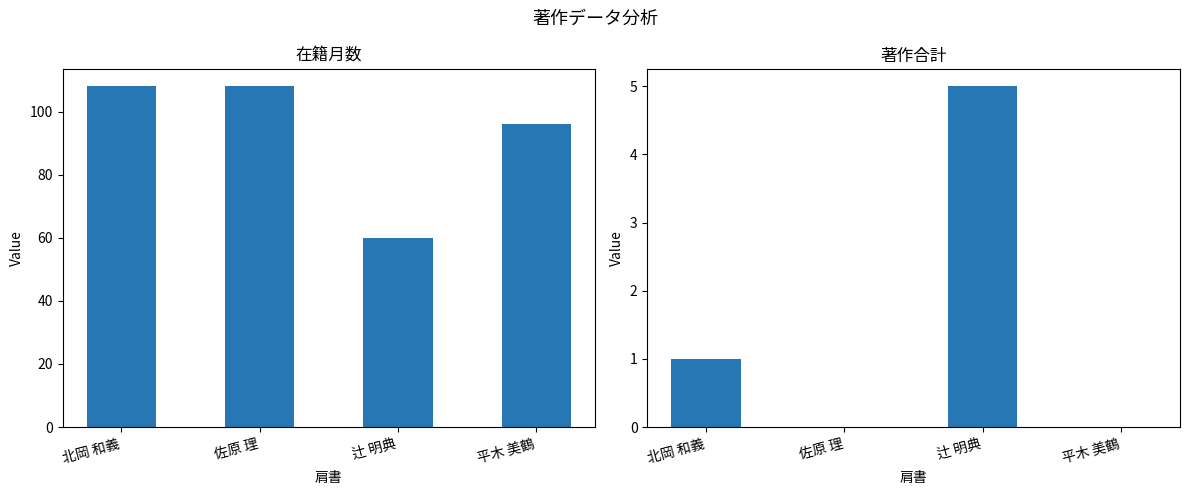

At 北岡 和義, list the series in order from smallest to largest.

著作合計, 在籍月数